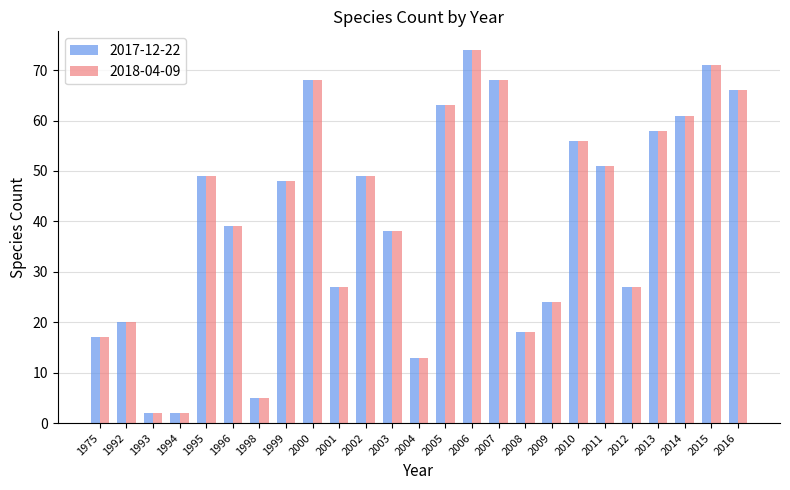

At which label is 2018-04-09 closest to 38?

2003